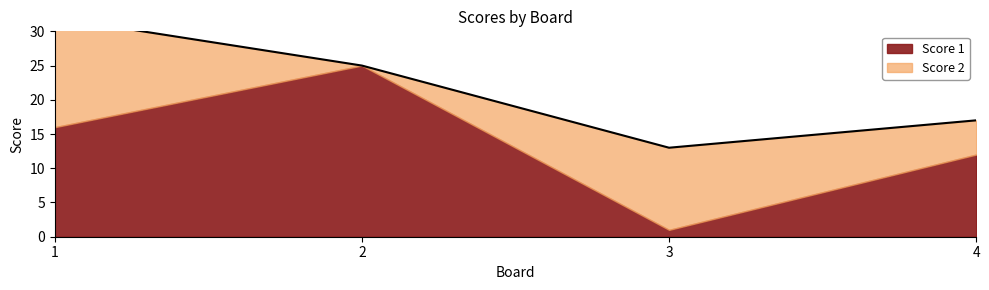

Rank the series at 3 from highest to lowest value.

Score 2, Score 1